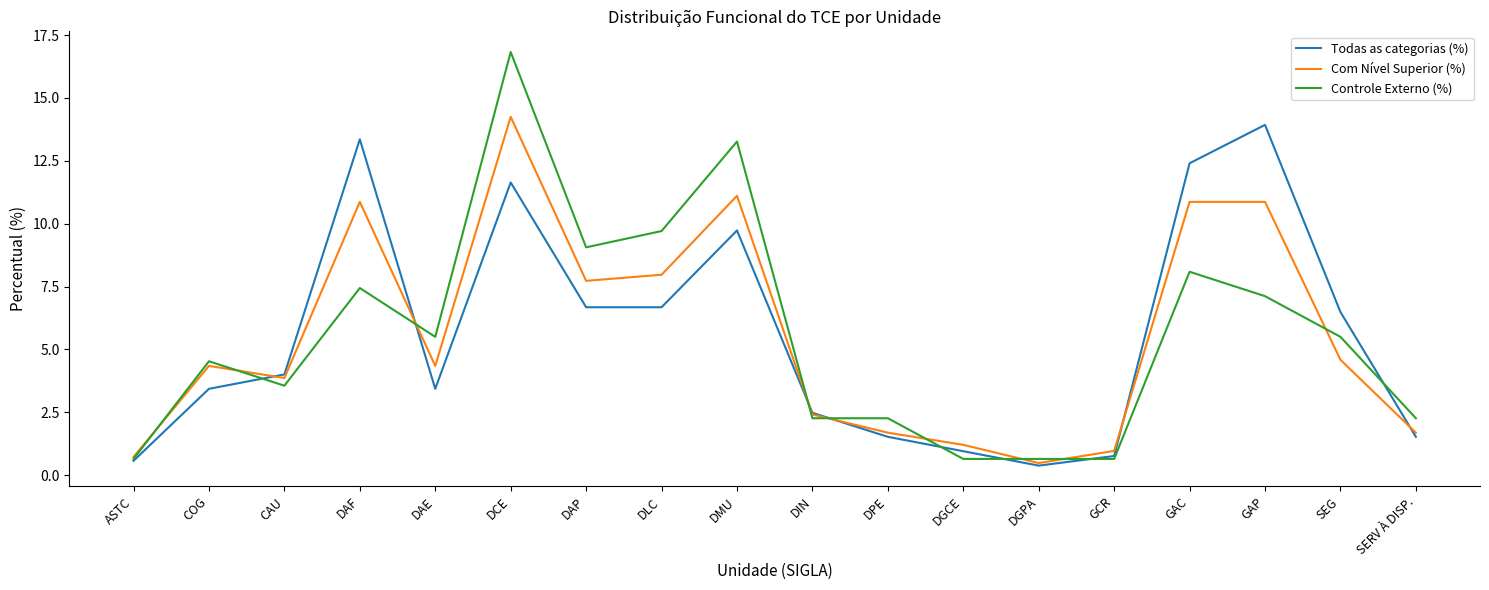

Which label corresponds to the largest value in the chart?

DCE